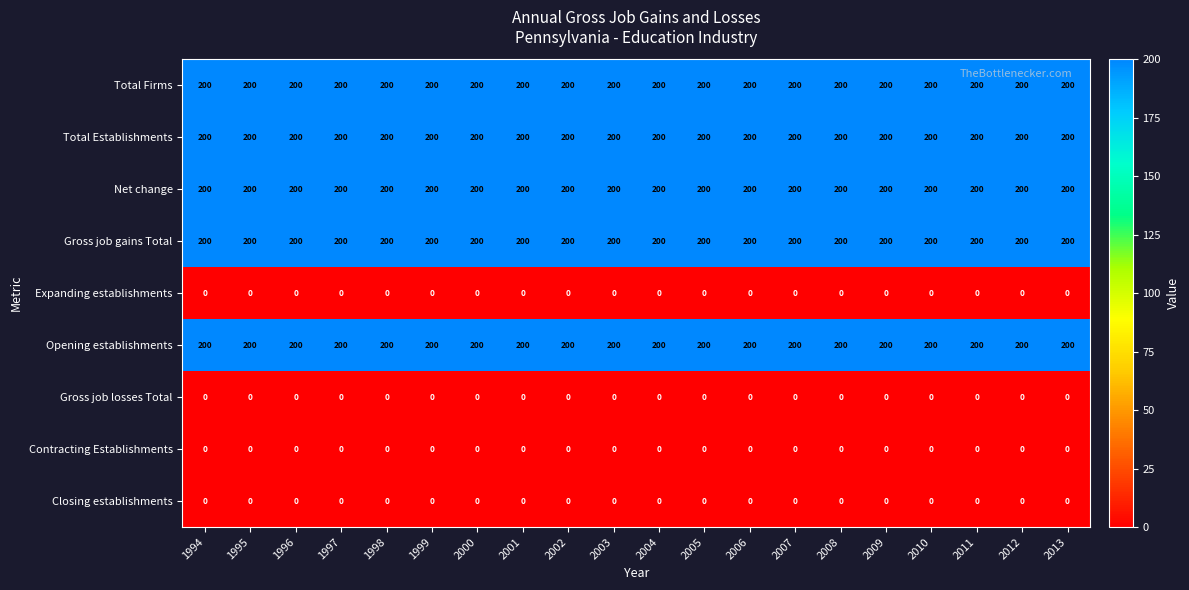

What is the sum of all Net change values?

4000